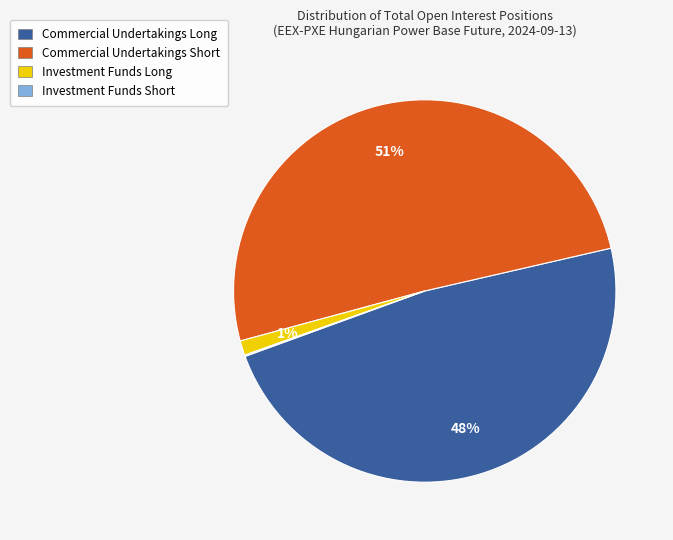

Is there a majority slice in this chart?

Yes